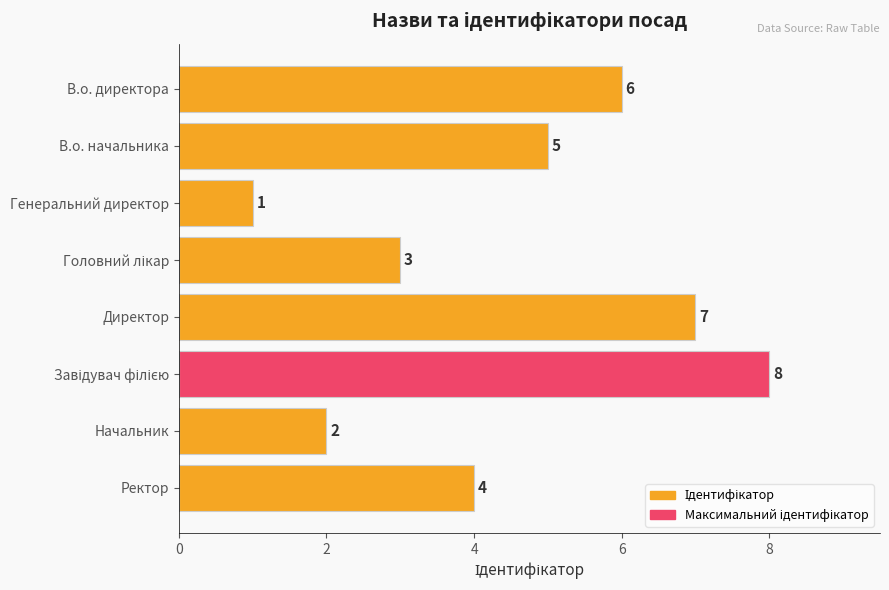

What is the sum of all values?

36